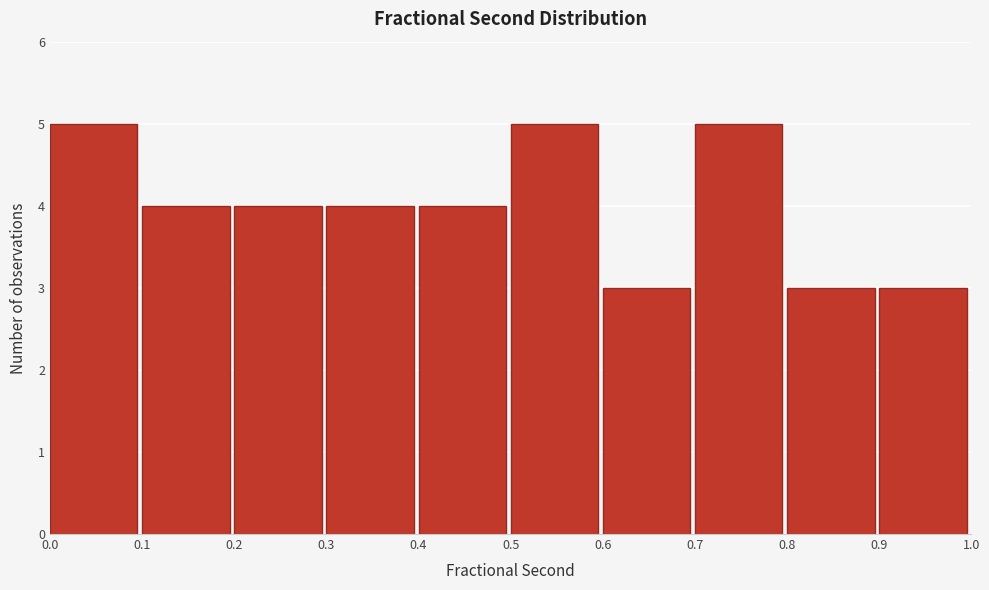

Reading left to right, transcribe this chart: for each bar, give the range it covers on the x-axis and its height. The values are not printed on the chart, so give them approximately, as read against the axis.

0.0 to 0.1: 5
0.1 to 0.2: 4
0.2 to 0.3: 4
0.3 to 0.4: 4
0.4 to 0.5: 4
0.5 to 0.6: 5
0.6 to 0.7: 3
0.7 to 0.8: 5
0.8 to 0.9: 3
0.9 to 1.0: 3